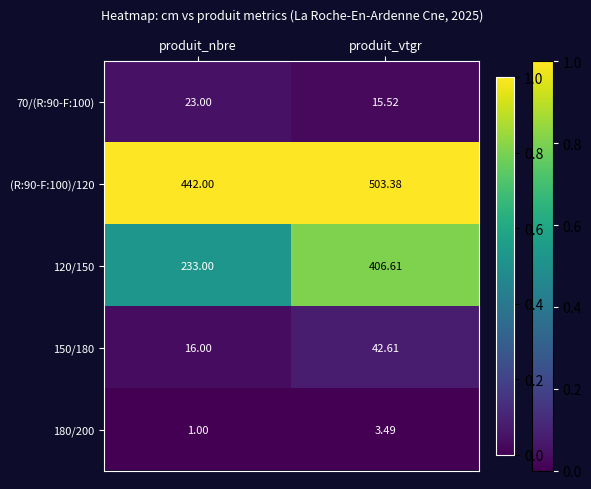

Rank the categories by 120/150 value from highest to lowest.

produit_vtgr, produit_nbre